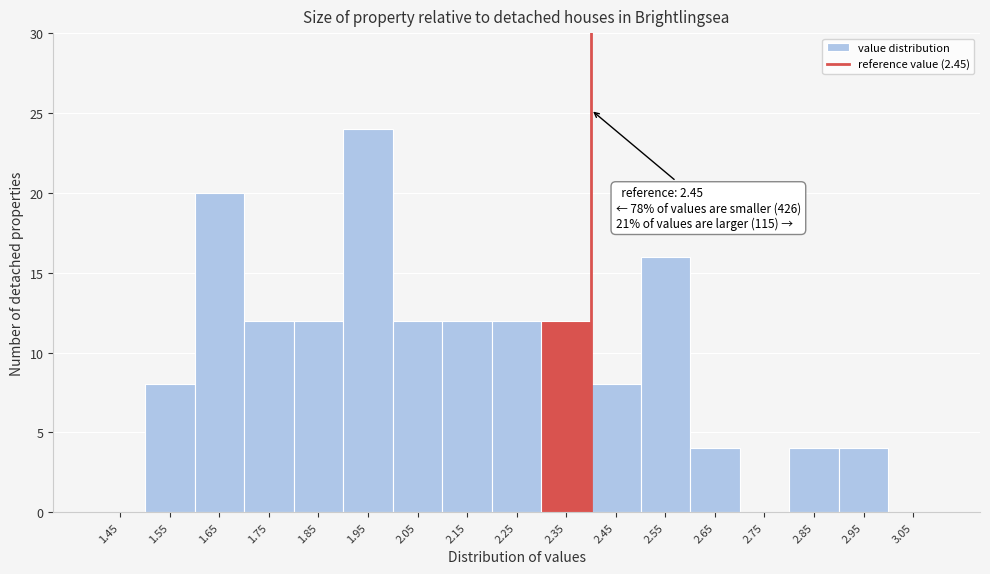

What is the sum of the values at 2.75 and 2.65?

4